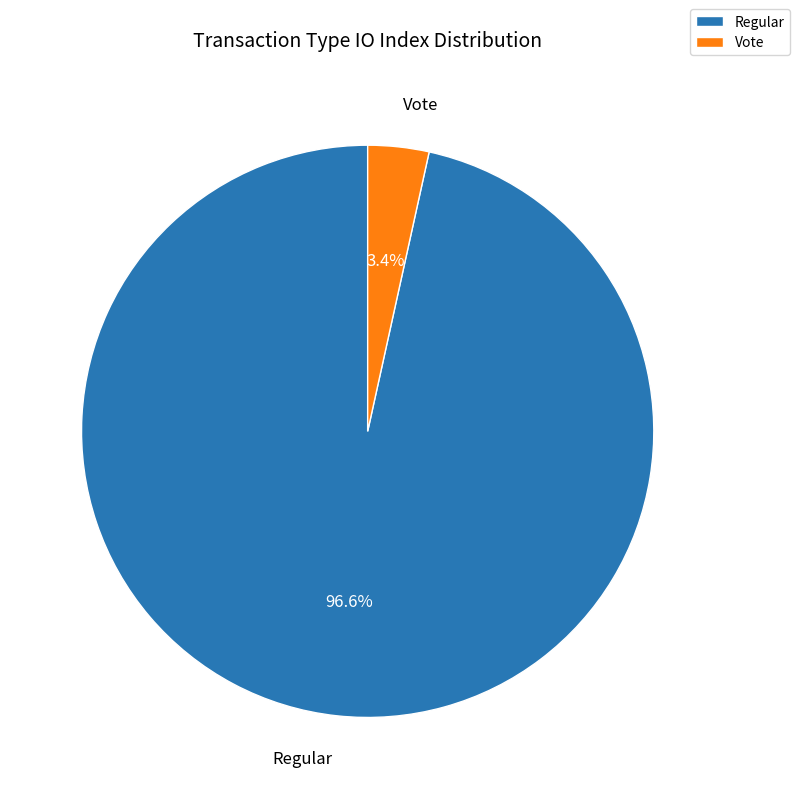

Which category has the smallest portion of the pie?

Vote